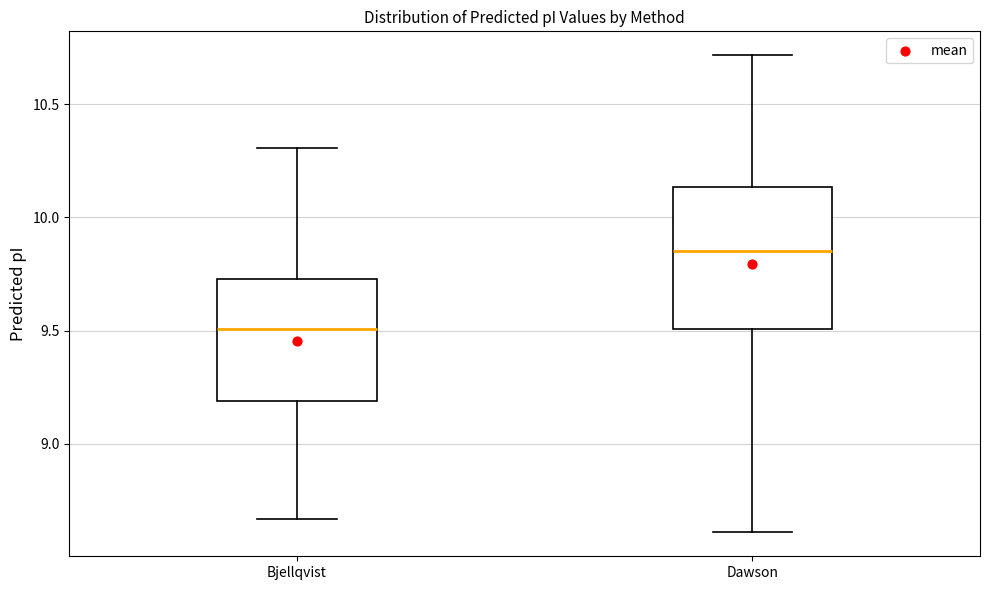

Reading left to right, read every box against the y-axis: the position of its median line, the range the box covers, and the ends of its whiskers. The values are not printed on the chart, so give them approximately, as read against the axis.

Bjellqvist: median 9.50, box 9.20 to 9.75, whiskers 8.65 to 10.30
Dawson: median 9.85, box 9.50 to 10.15, whiskers 8.60 to 10.70